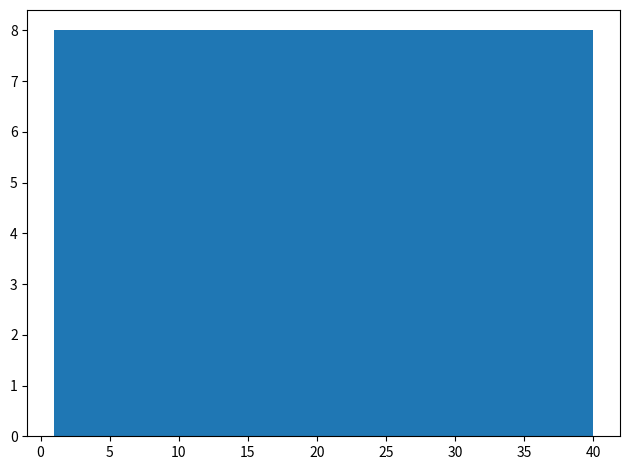

Reading left to right, list every bar in this chart as the range it spans on the x-axis followed by its height. Neither the bar edges nor the heights are printed on the chart, so give them approximately, as read against the axes.

1.0 to 8.8: 8
8.8 to 16.6: 8
16.6 to 24.4: 8
24.4 to 32.2: 8
32.2 to 40.0: 8